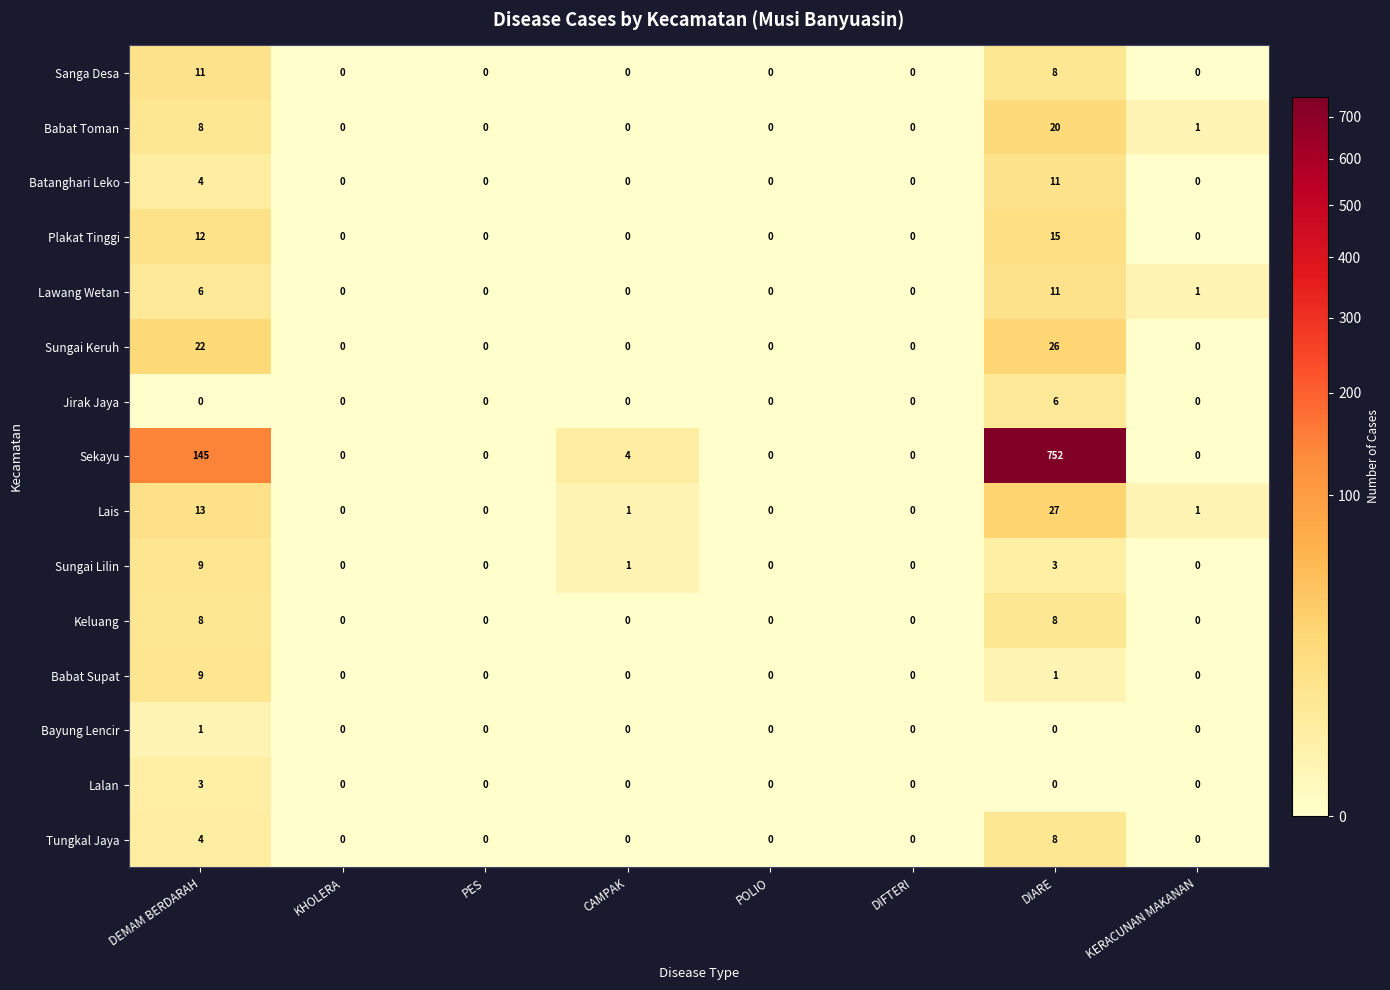

At which label does Batanghari Leko reach its peak?

DIARE